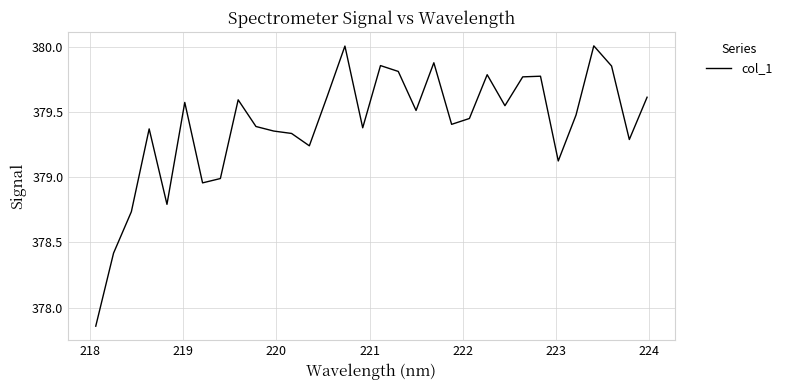

True or false: there are more than 2 points higher than both neighbors.

True